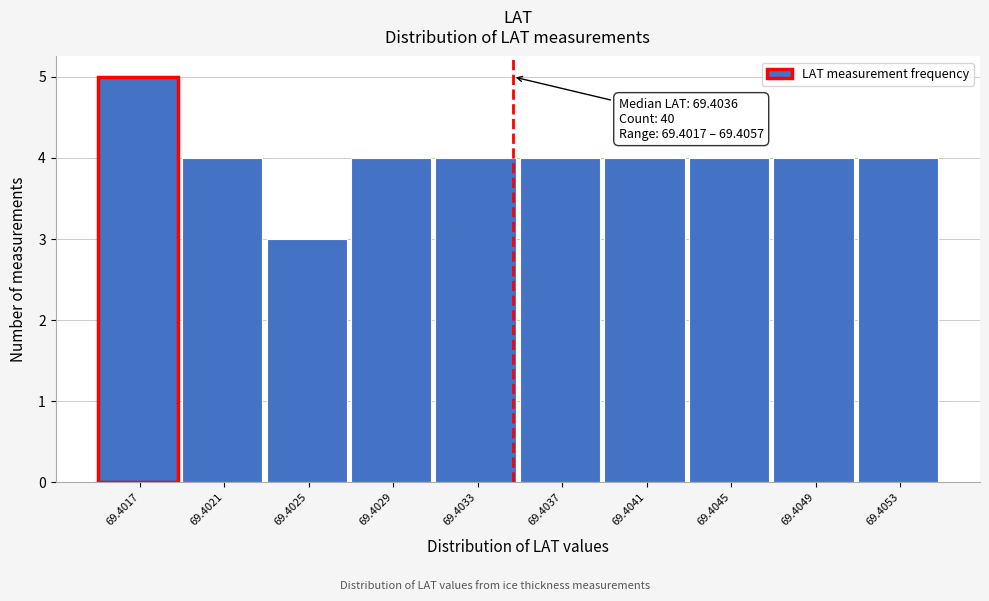

Reading left to right, what are all the values shown in this chart?

5	4	3	4	4	4	4	4	4	4